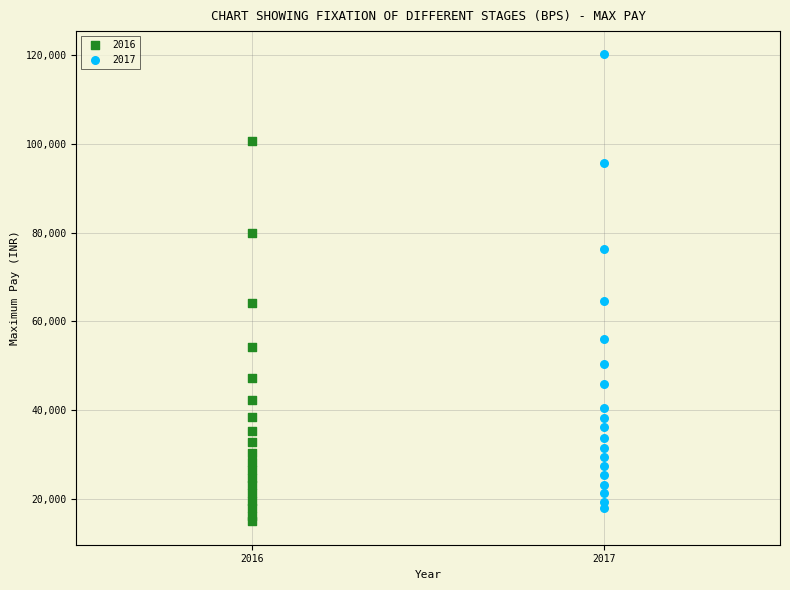

Which series contains the highest Y value?

2017